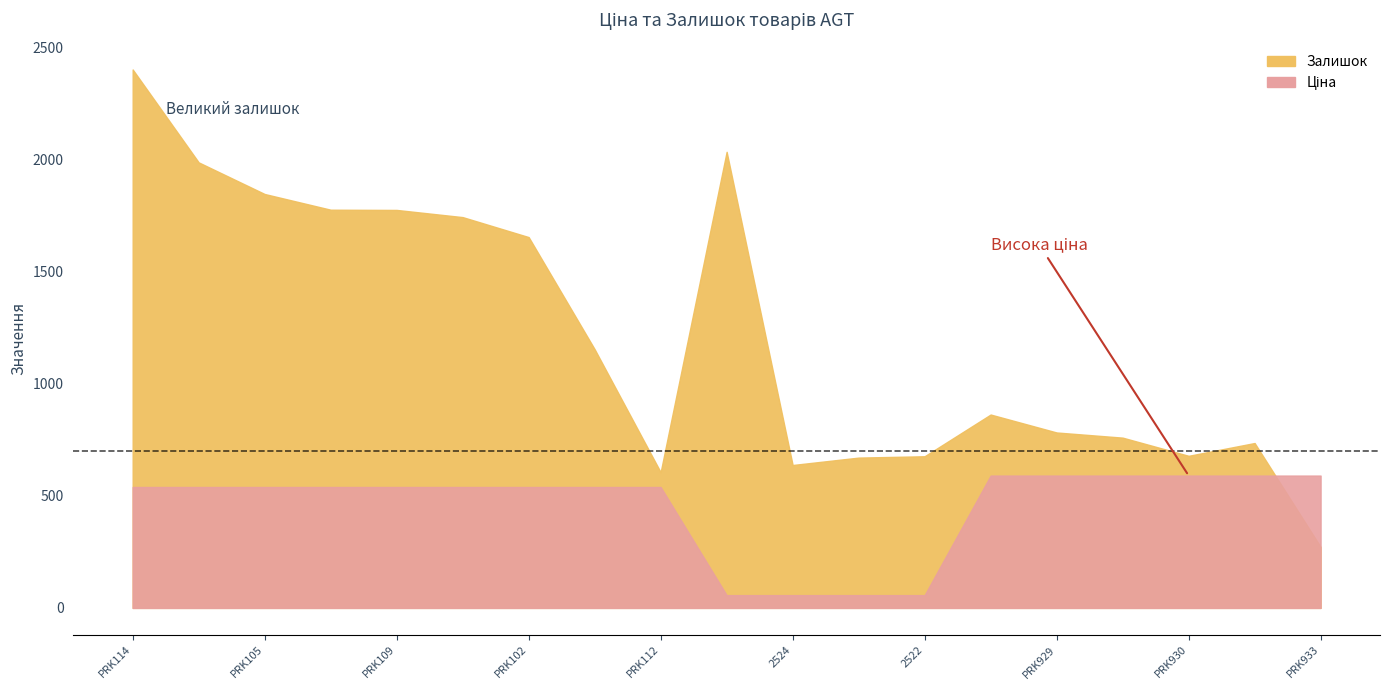

What is the label of the 12th point from the right?

Ламінат AGT Луна PRK104